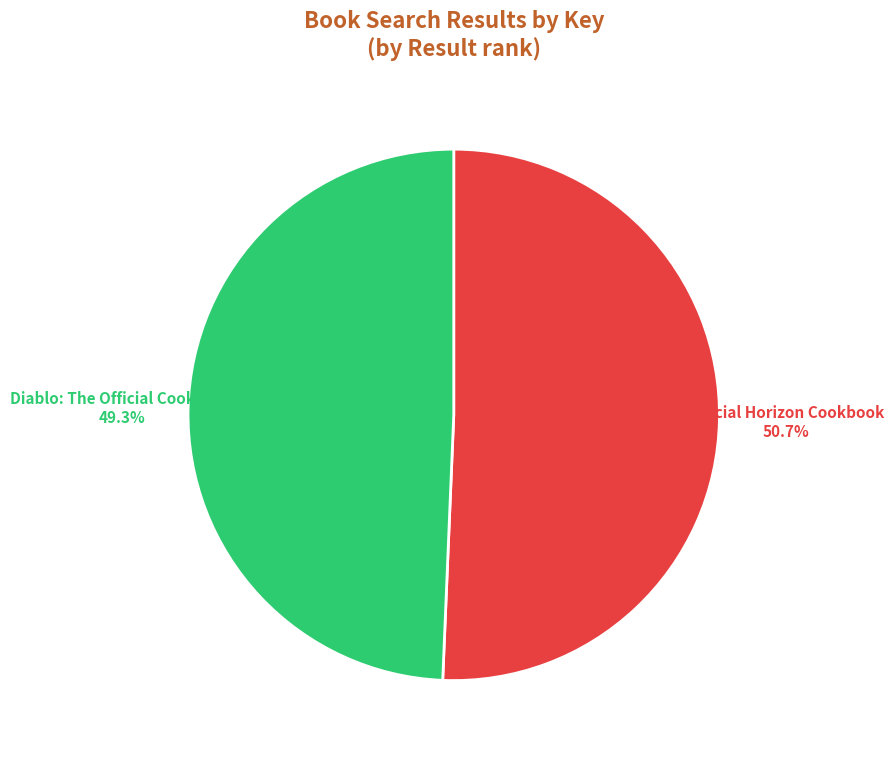

Which category accounts for the majority?

Official Horizon Cookbook